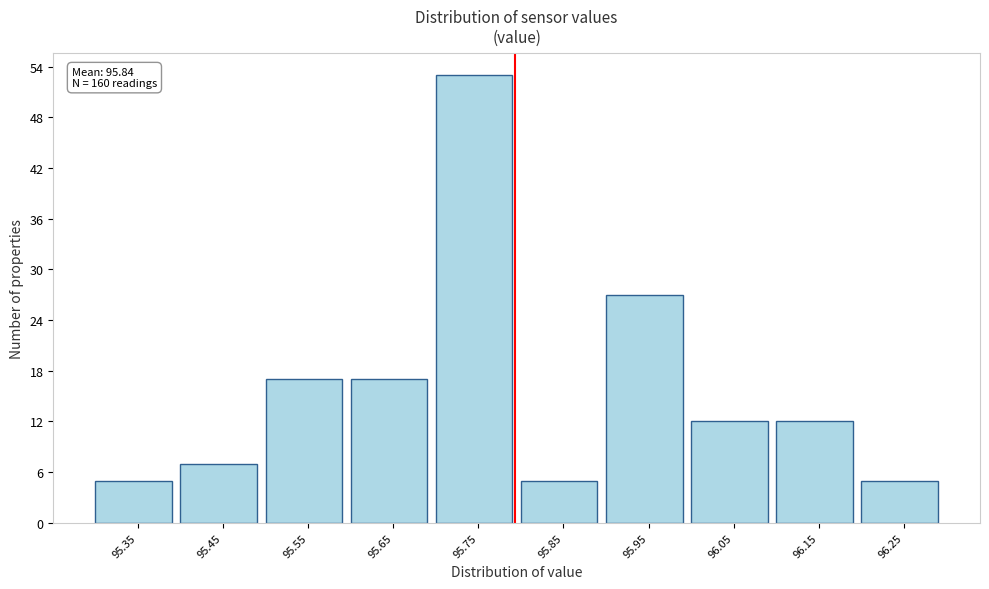

Reading left to right, what are all the values shown in this chart?

5	7	17	17	53	5	27	12	12	5